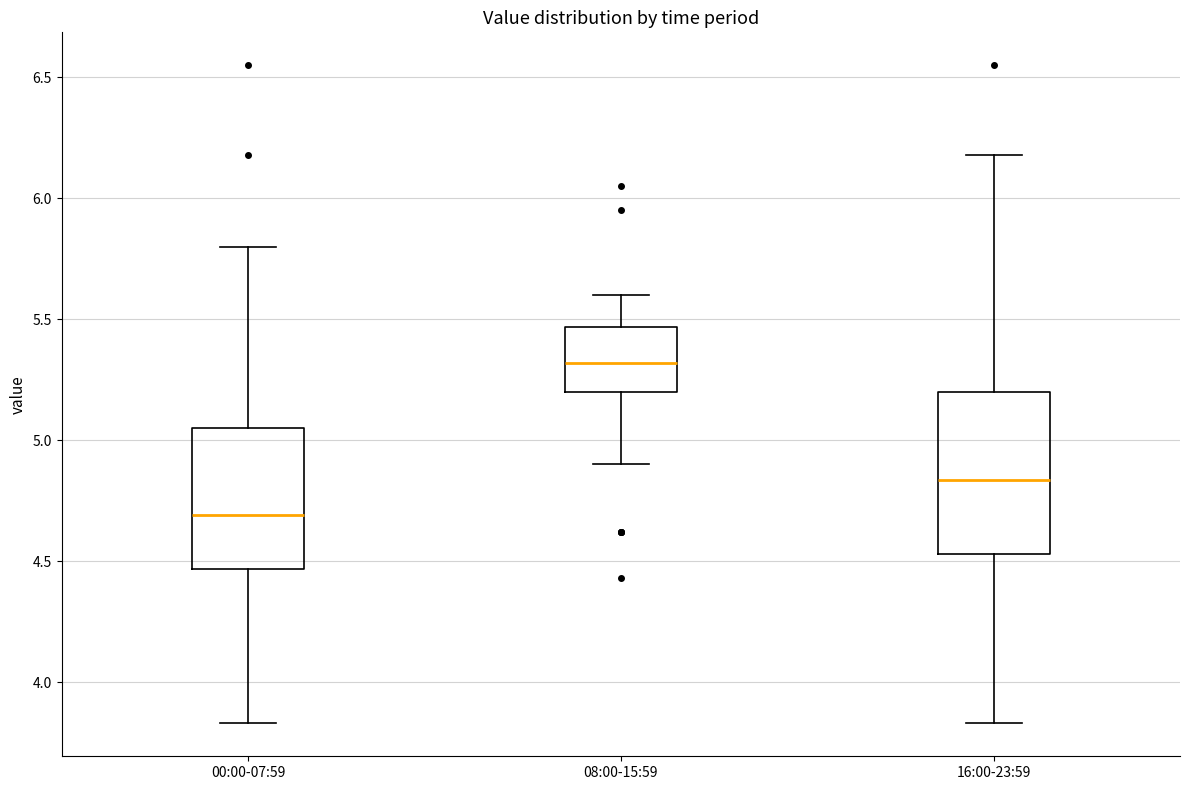

Where does the median line of the box for 16:00-23:59 sit on the y-axis? The values are not printed on the chart, so give them approximately, as read against the axis.

4.85